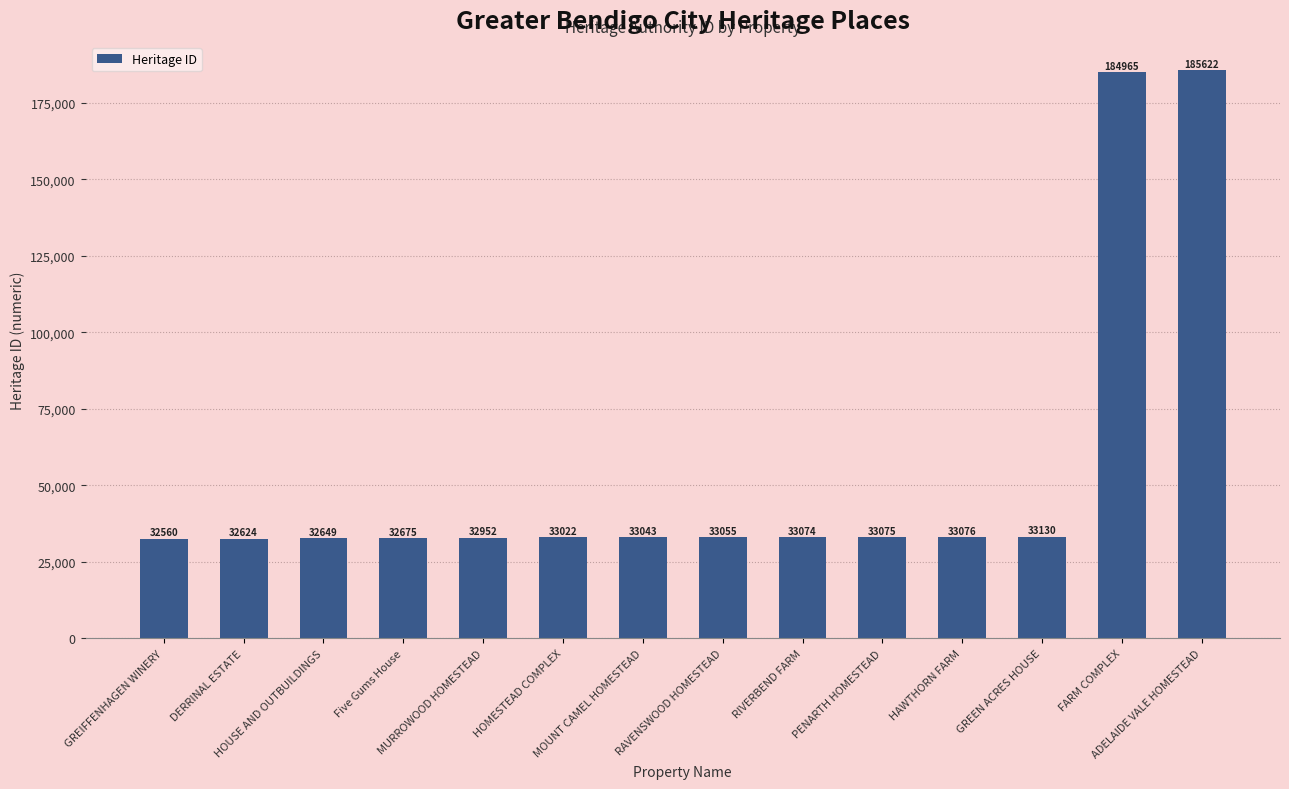

What is the maximum value shown in the chart?

185622